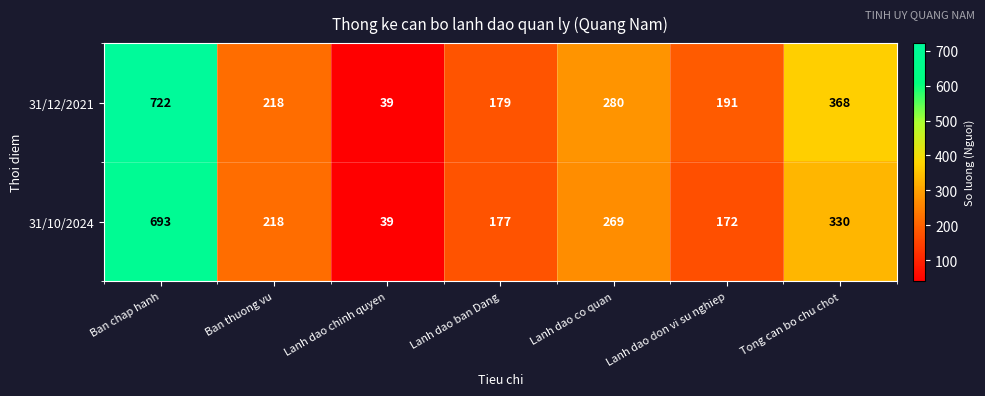

How many values in the 31/12/2021 series are below 218?

3